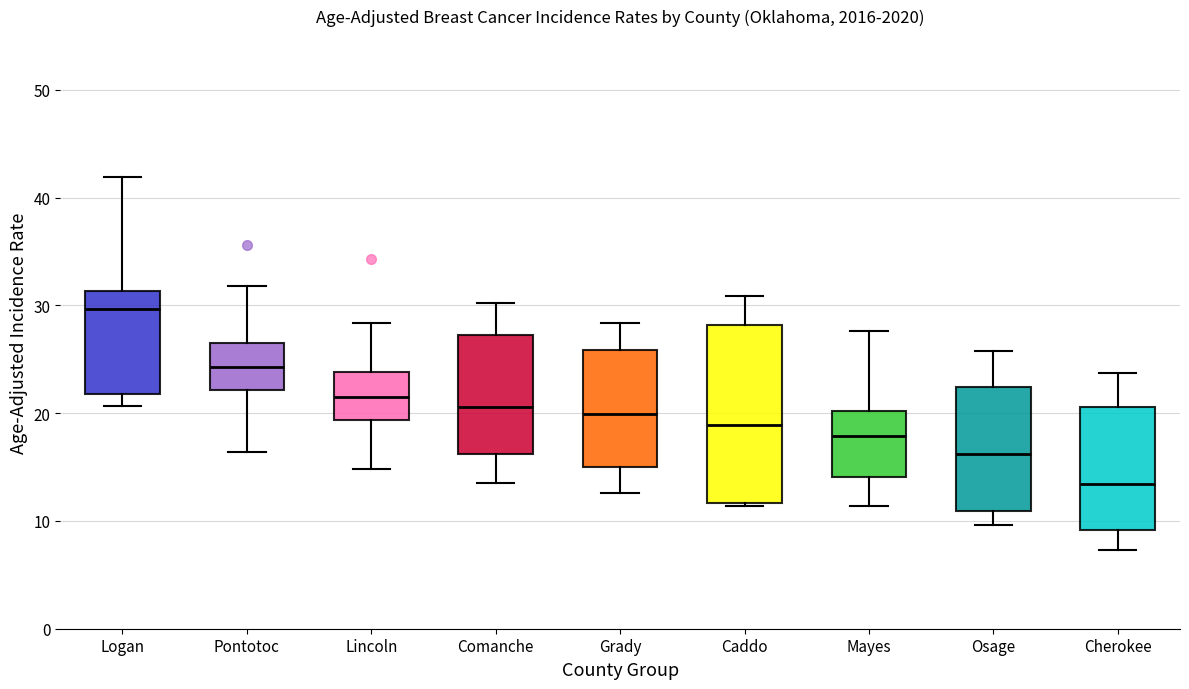

Which box is the tallest, from its lower edge to its upper edge?

Caddo